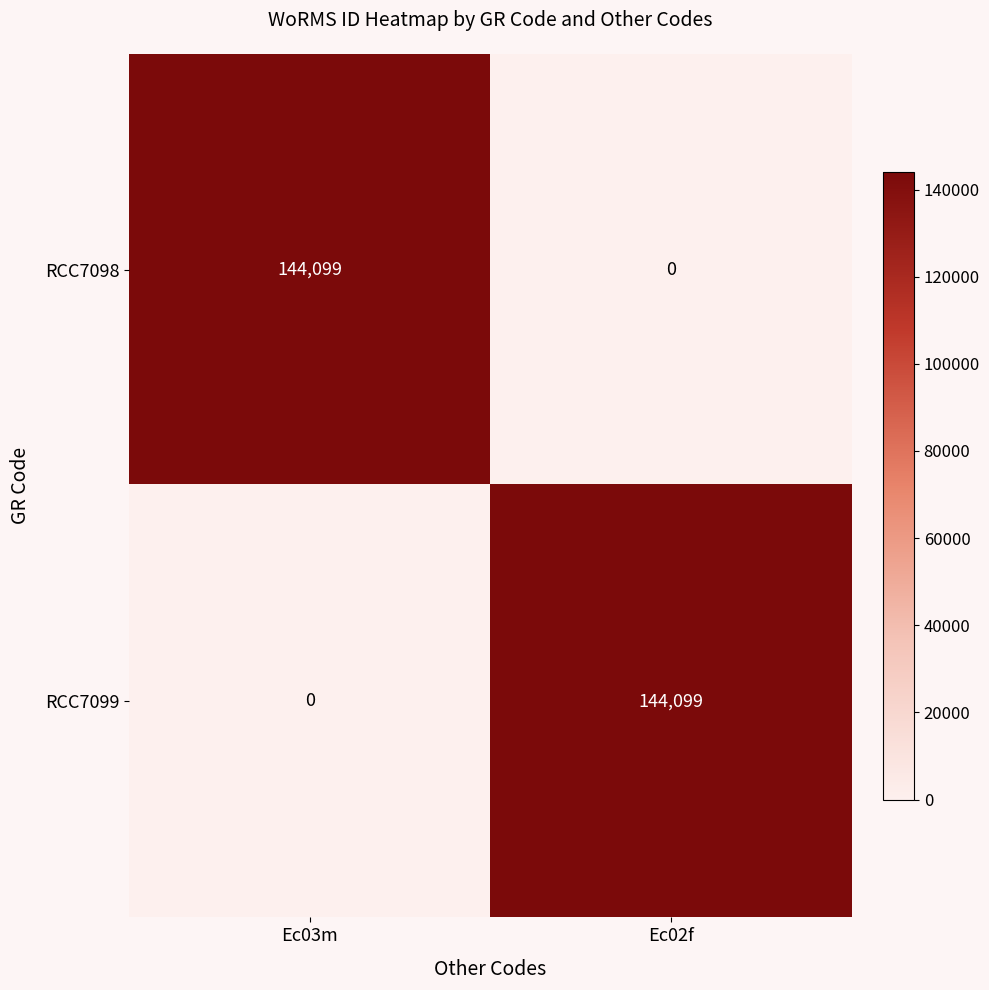

What is the highest value of the RCC7098 series?

144099